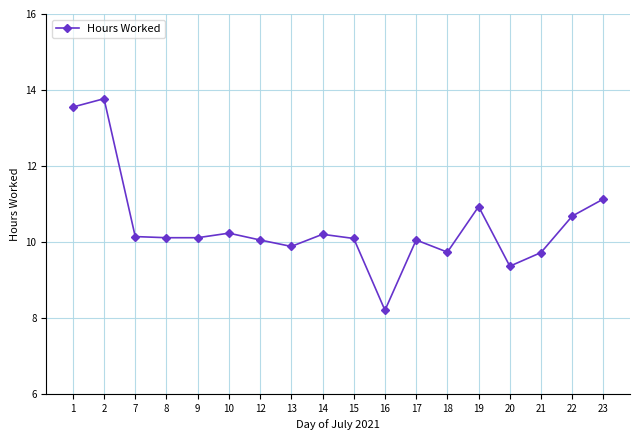

Reading left to right, transcribe all the data shown in this chart.

1=13.6	2=13.8	7=10.1	8=10.1	9=10.1	10=10.2	12=10.1	13=9.9	14=10.2	15=10.1	16=8.2	17=10.1	18=9.7	19=10.9	20=9.4	21=9.7	22=10.7	23=11.1